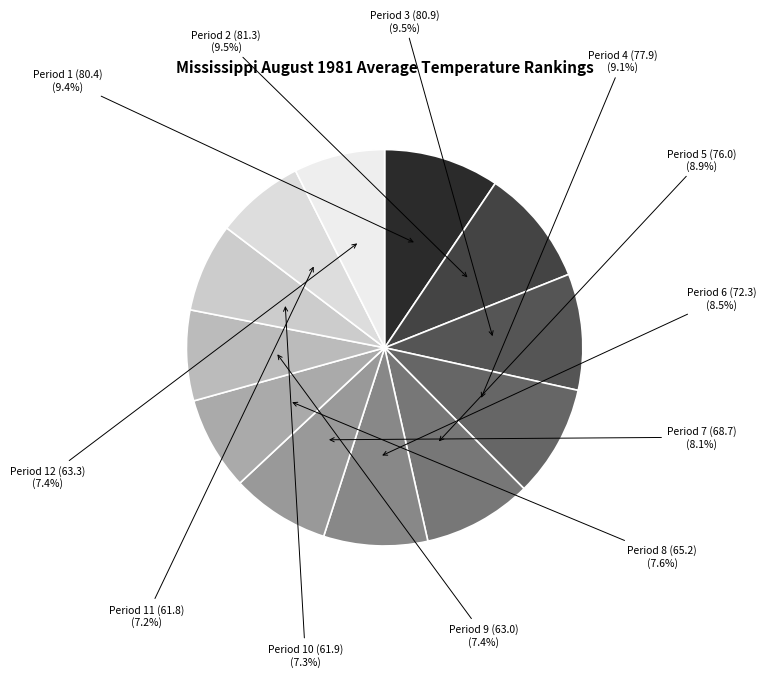

How many segments does this pie chart have?

12